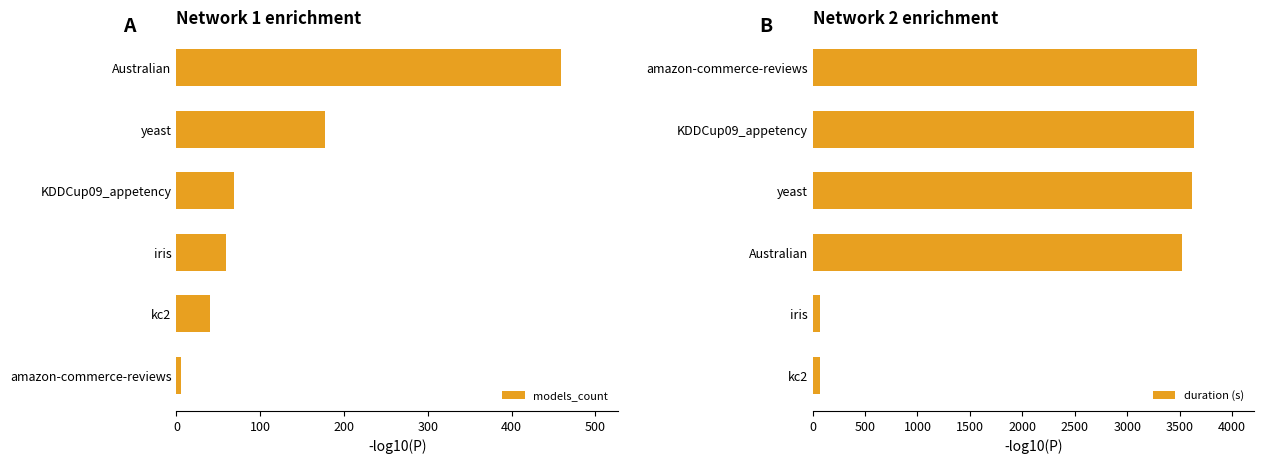

How many values in the models_count series exceed 68?

3